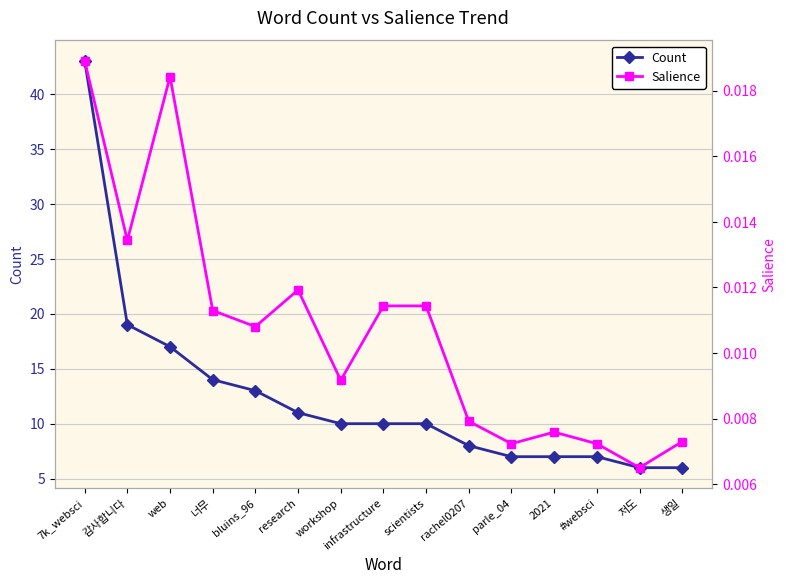

What is the difference between the maximum and second lowest values in the Count series?

37